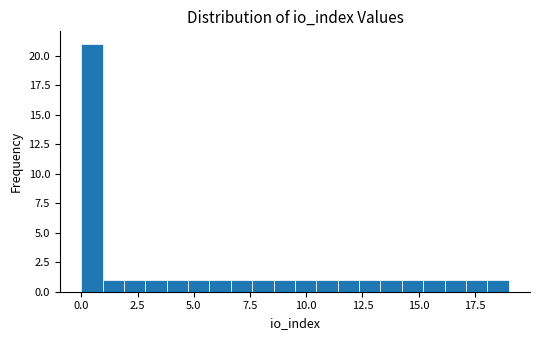

Around what value on the x-axis is the tallest bar? Give the approximate position of its centre, as read against the axis.

0.5